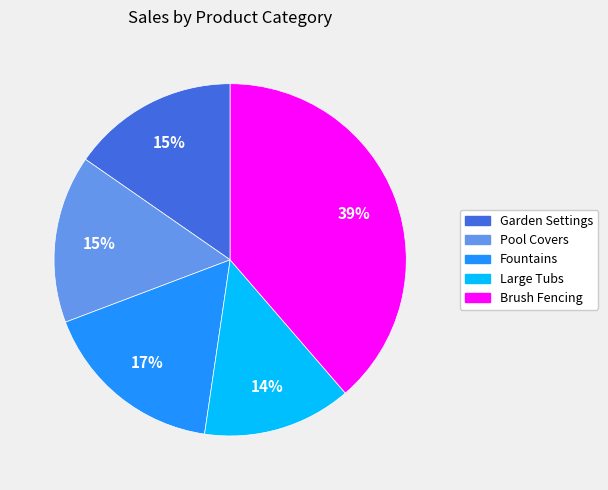

Is it true that Fountains is 24% of the pie?

False